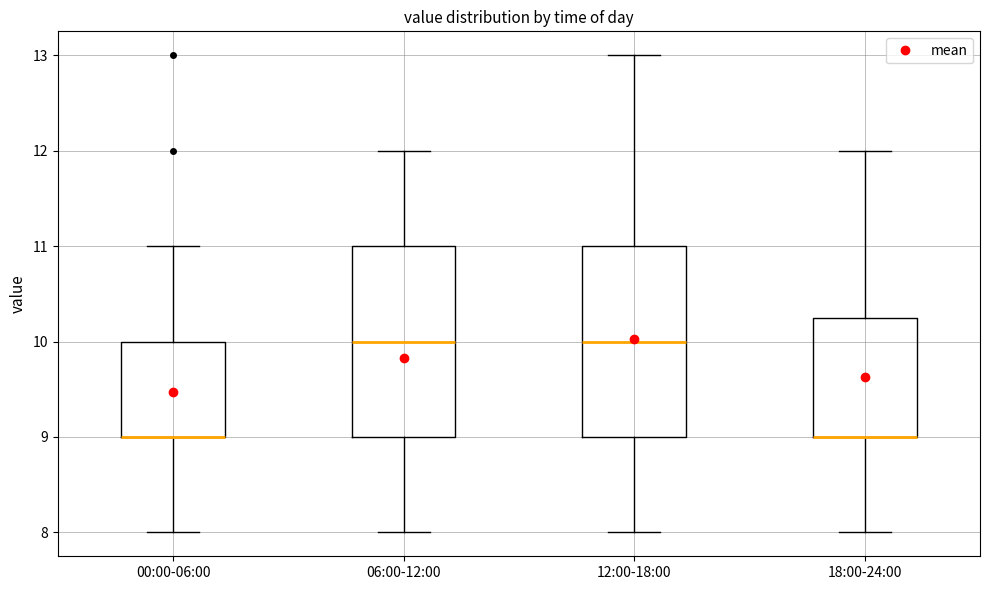

Reading left to right, transcribe this box plot: for each box, give where its median line is, the range the box spans, and where its two whiskers end, as read against the y-axis. The values are not printed on the chart, so give them approximately, as read against the axis.

00:00-06:00: median 9.0 (drawn on the box's lower edge), box 9.0 to 10.0, whiskers 8.0 to 11.0
06:00-12:00: median 10.0, box 9.0 to 11.0, whiskers 8.0 to 12.0
12:00-18:00: median 10.0, box 9.0 to 11.0, whiskers 8.0 to 13.0
18:00-24:00: median 9.0 (drawn on the box's lower edge), box 9.0 to 10.3, whiskers 8.0 to 12.0